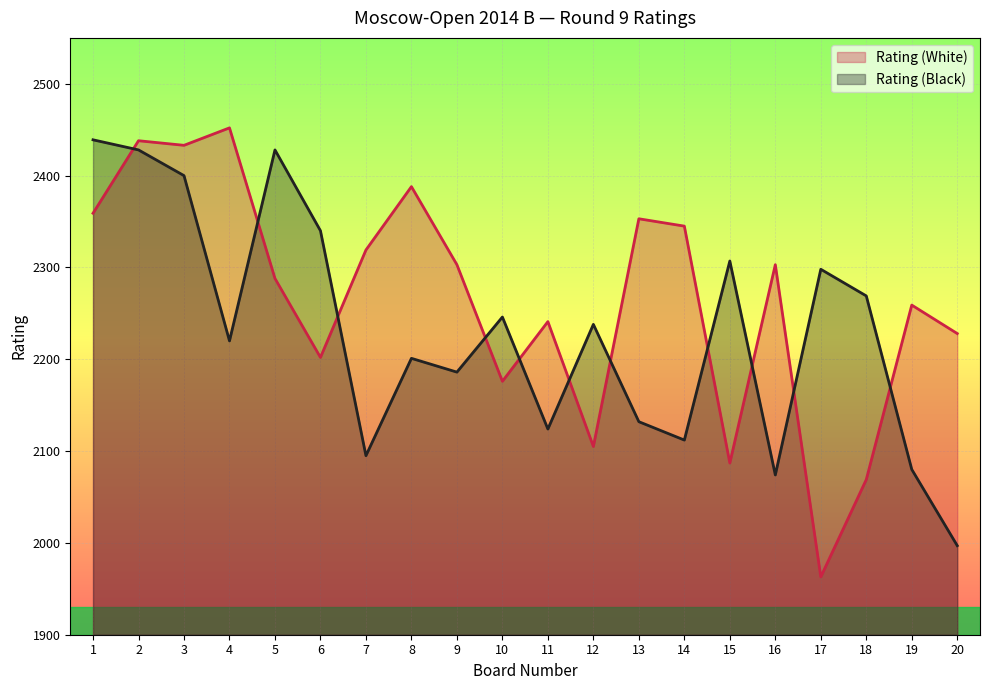

Where is the first local maximum for Rating (White)?

2